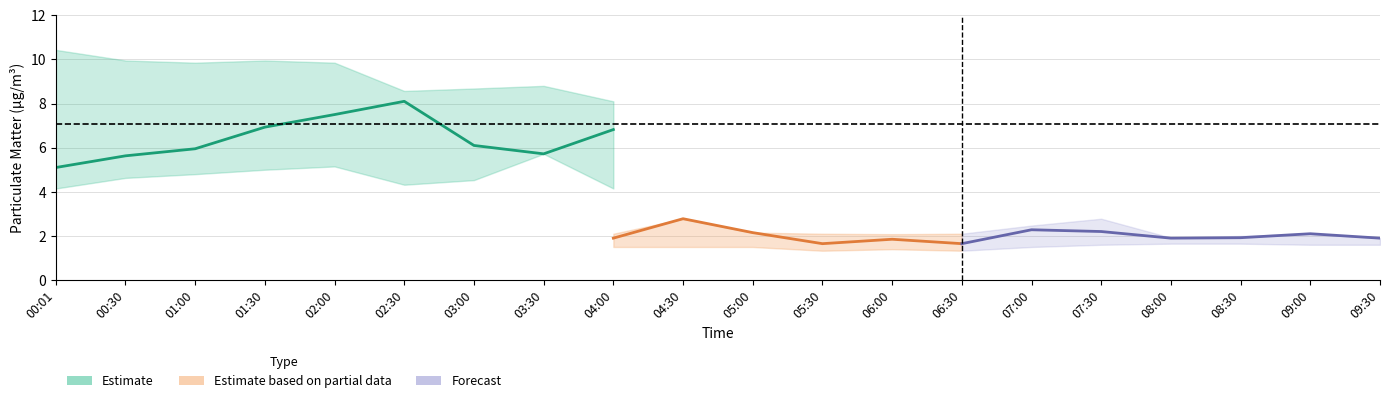

True or false: SDS_P1_upper and SDS_P1_lower cross at least once.

False